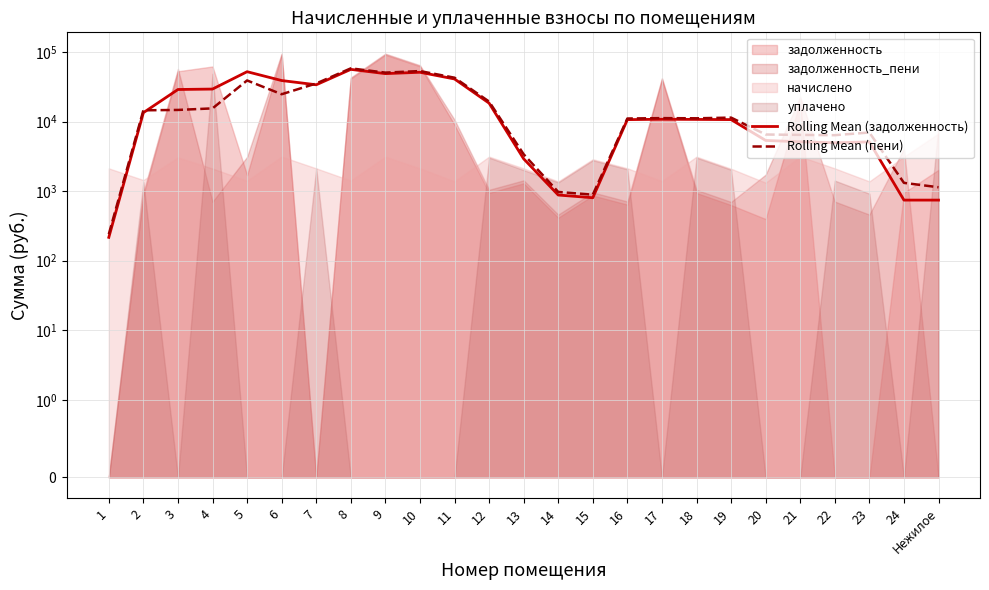

Reading left to right, list all the values displayed in this chart.

Rolling Mean (задолженность): 1=216.7	2=13399.0	3=28841.6	4=29266.4	5=51974.7	6=38792.4	7=33720.6	8=56129.8	9=48761.0	10=51010.4	11=40875.0	12=18364.8	13=2912.2	14=878.8	15=803.4	16=10645.6	17=10776.9	18=10718.5	19=10657.8	20=5347.8	21=5112.9	22=4955.3	23=5093.4	24=743.1	Нежилое=743.1
Rolling Mean (пени): 1=240.7	2=14492.9	3=14668.8	4=15445.6	5=38913.1	6=24660.9	7=35210.1	8=58047.4	9=50426.9	10=53076.5	11=42612.5	12=19355.6	13=3382.9	14=972.8	15=889.2	16=11045.3	17=11190.9	18=11126.1	19=11379.8	20=6507.3	21=6423.7	22=6363.8	23=6954.7	24=1313.8	Нежилое=1136.9